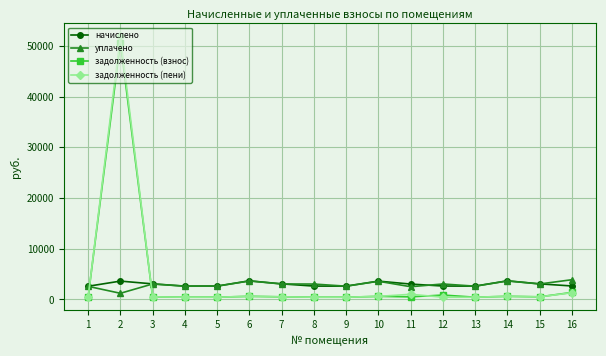

At which label does задолженность (взнос) first exceed 511?

2